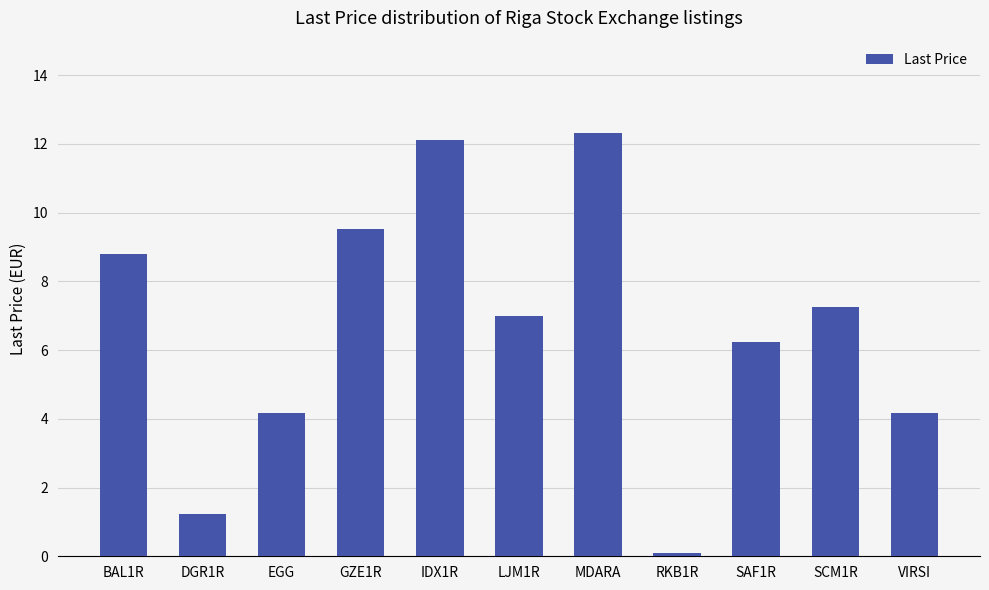

How many bars are there in total?

11